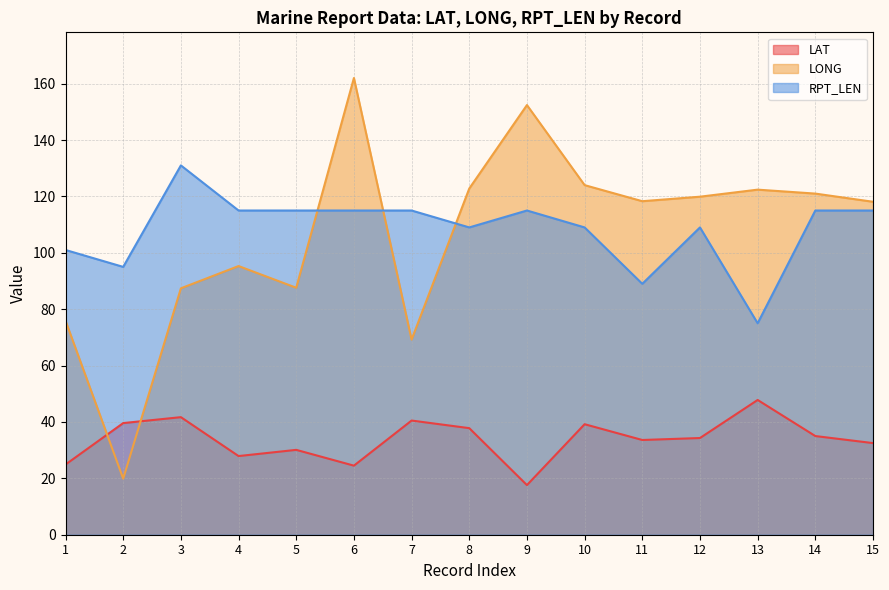

What is the difference between the RPT_LEN values at 1 and 2?

6.0